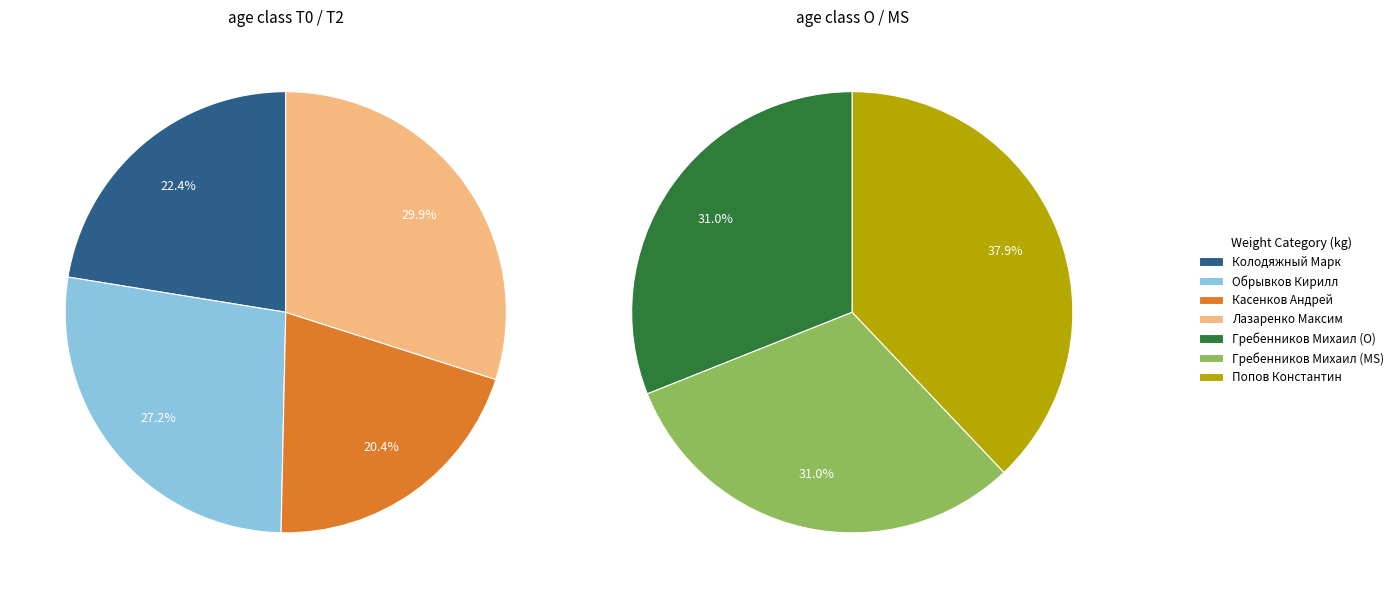

Is there any slice that represents more than half of the pie?

No